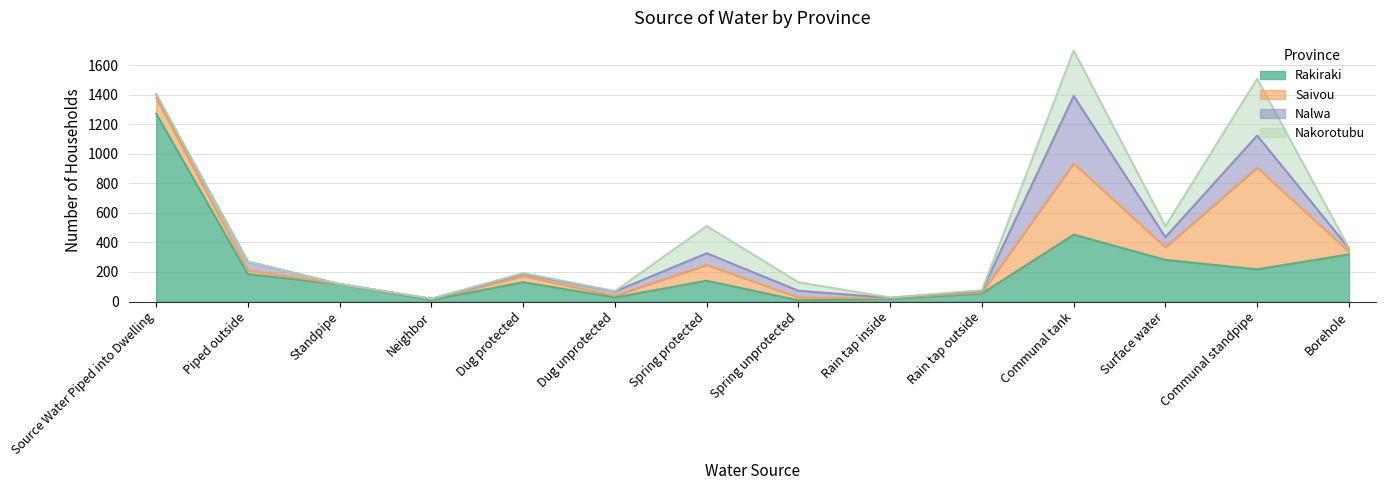

What is the total value across all series at Standpipe?

118